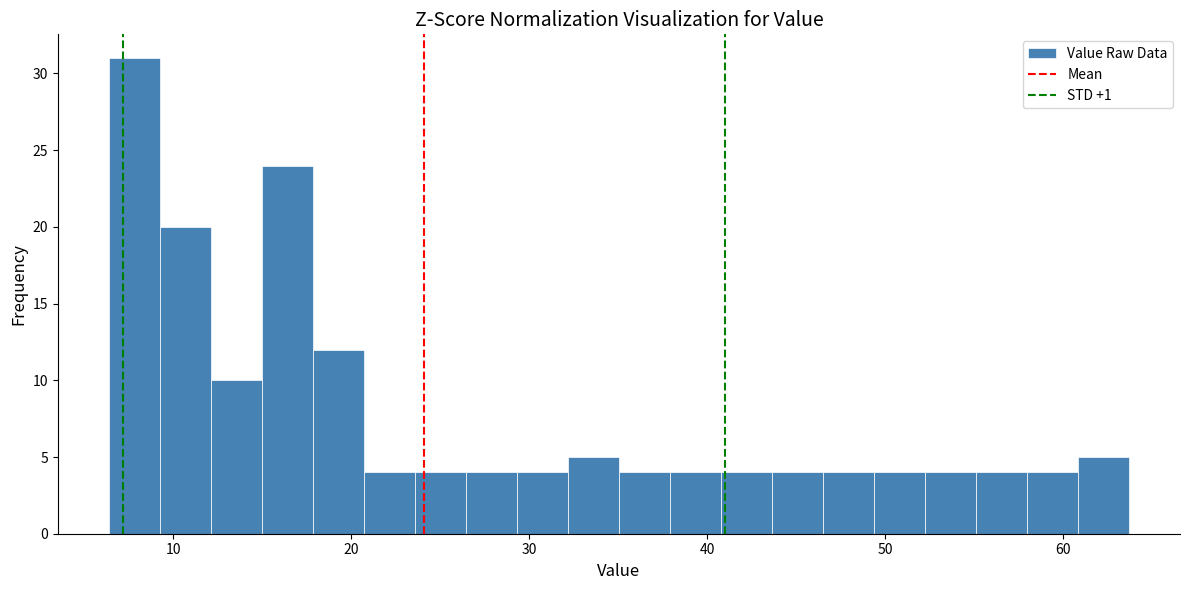

Around what value on the x-axis is the tallest bar? Give the approximate position of its centre, as read against the axis.

8